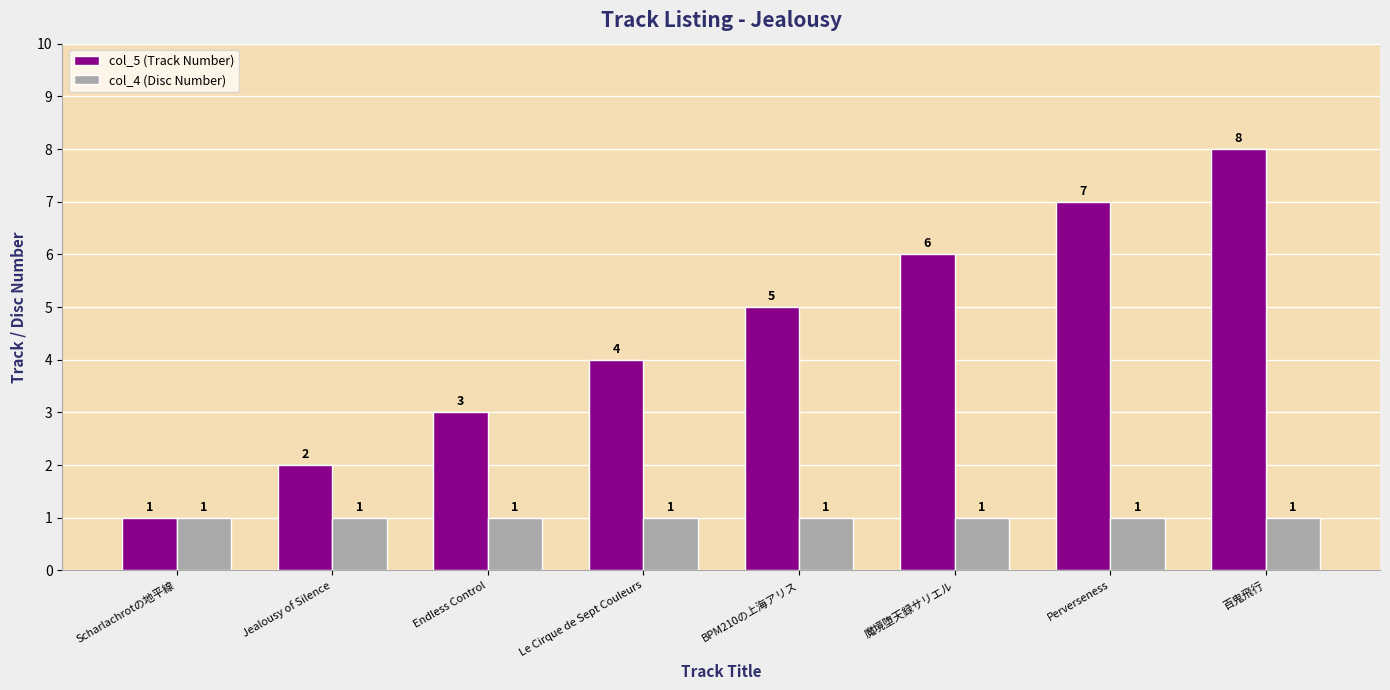

Count the number of categories in the chart.

8